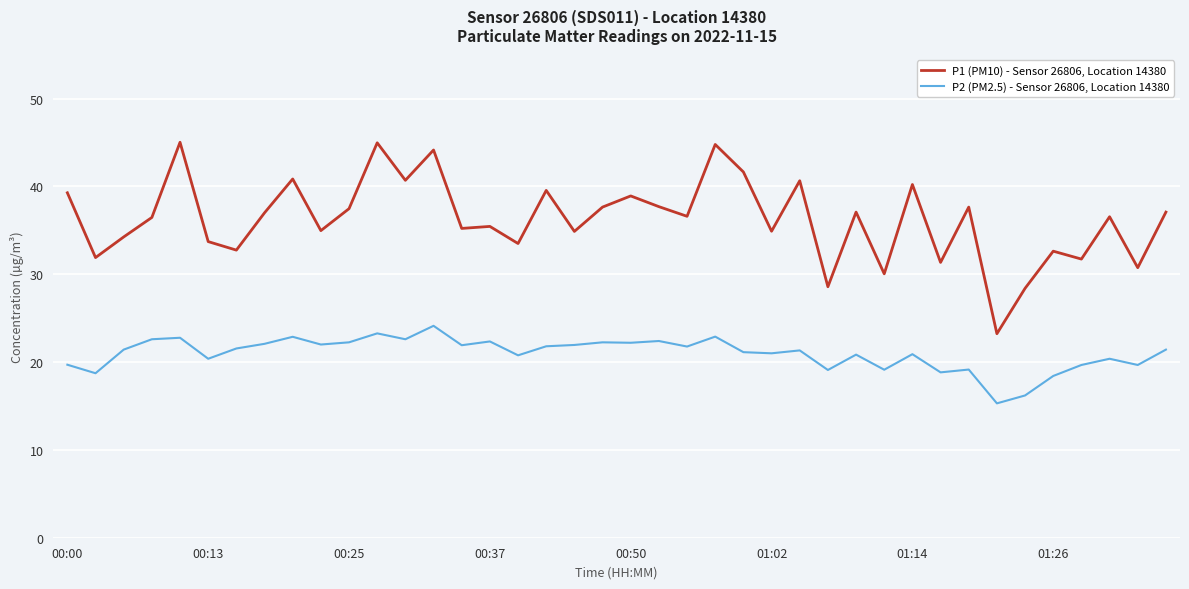

Which series has the largest range (max minus min)?

P1 (PM10) - Sensor 26806, Location 14380